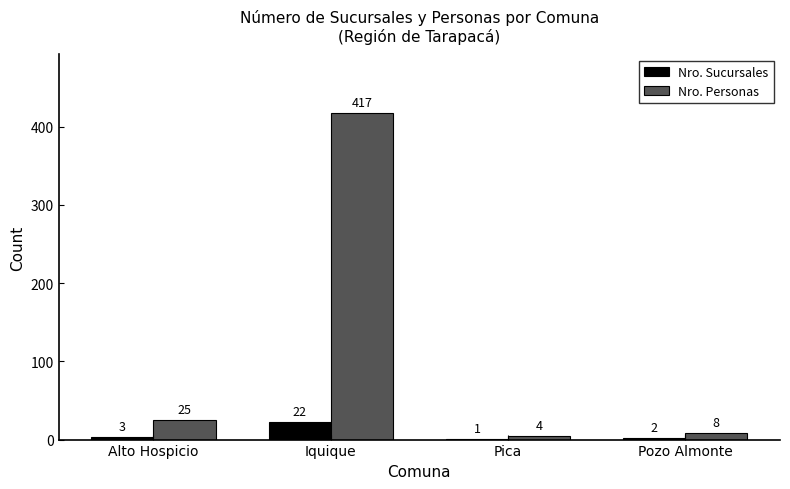

What is the sum of the Nro. Sucursales values at Iquique and Pozo Almonte?

24